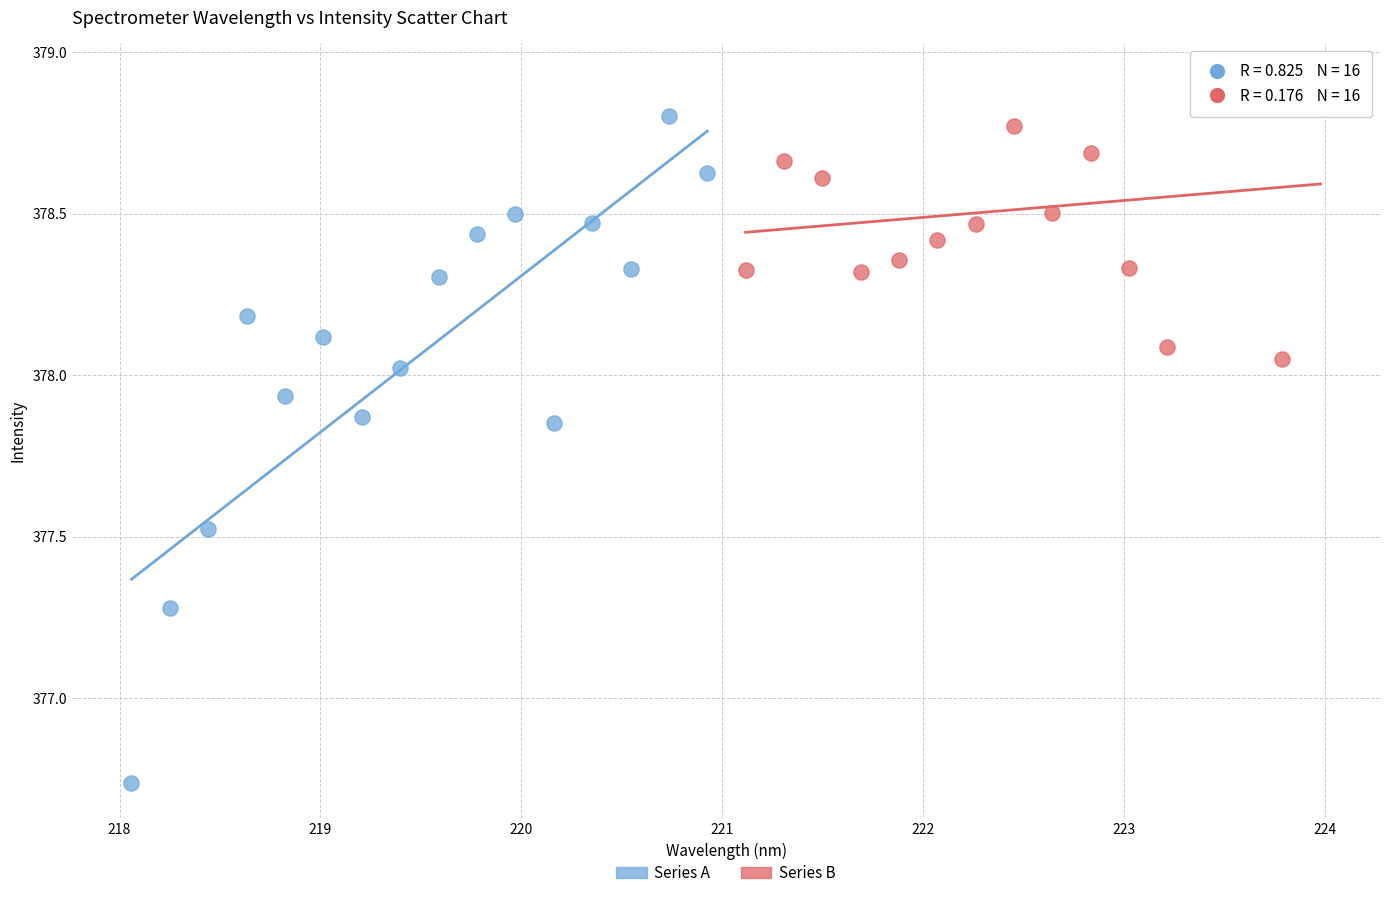

Which series reaches the minimum Y coordinate?

Series A